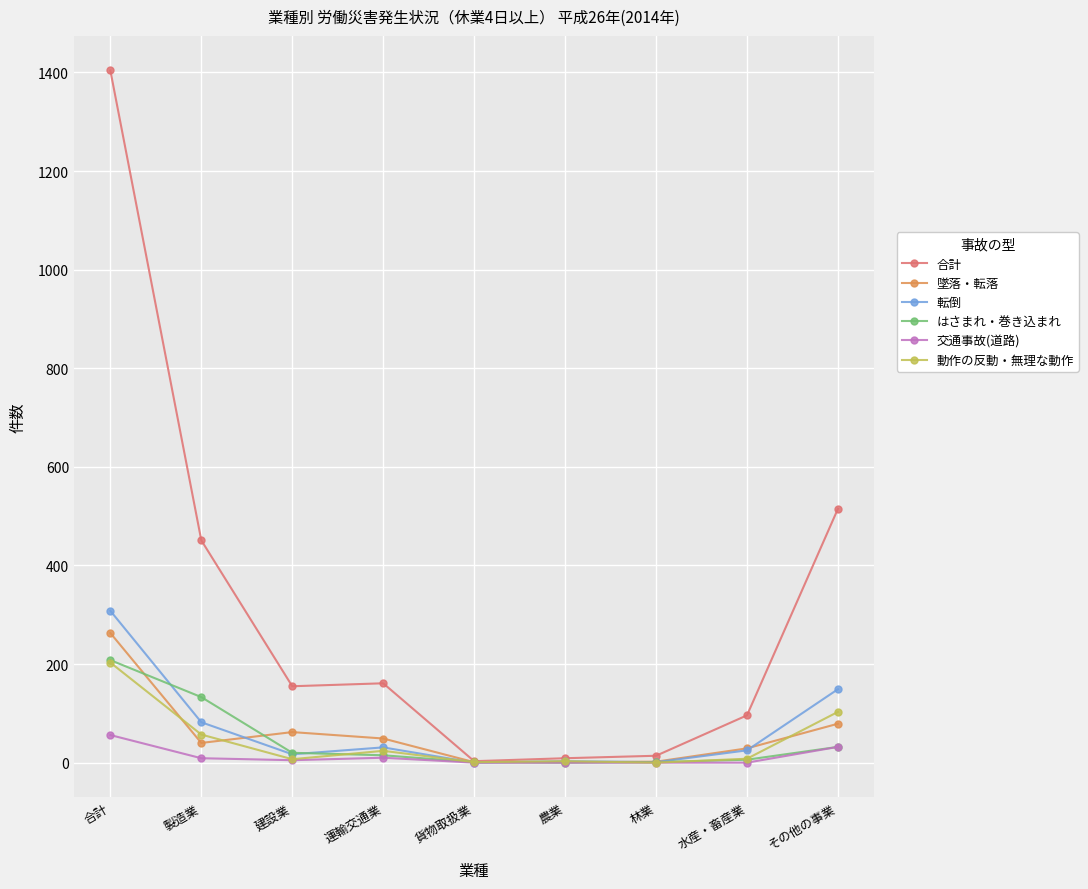

What is the value of the 合計 point at the 8th from the left?

96